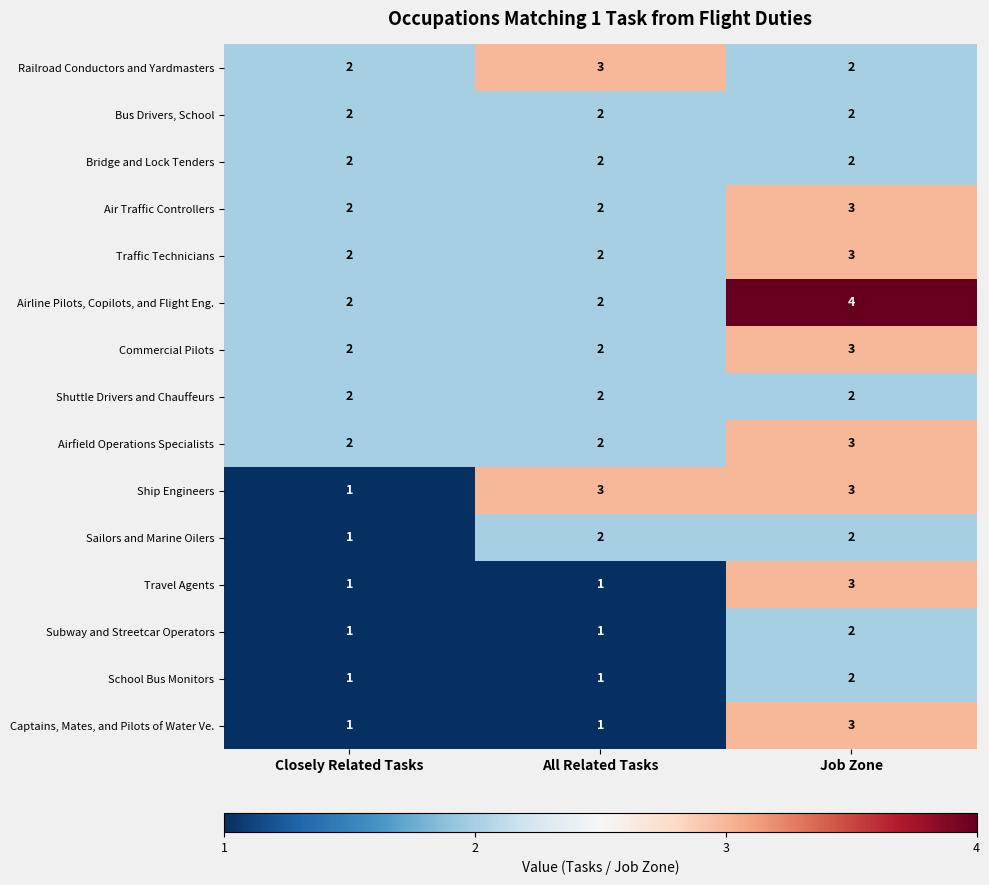

True or false: Subway and Streetcar Operators has a value of 2 at All Related Tasks.

False